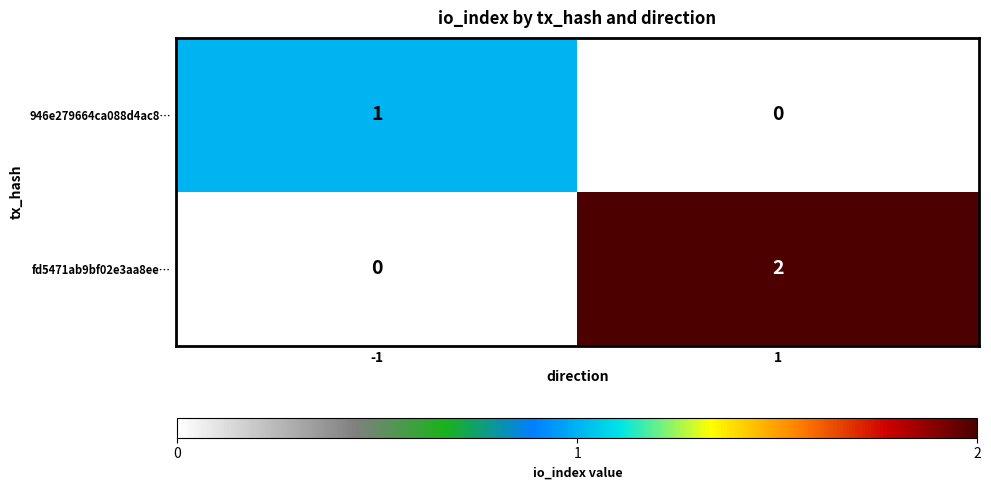

List the series in order of their peak value, highest first.

fd5471ab9bf02e3aa8ee…, 946e279664ca088d4ac8…